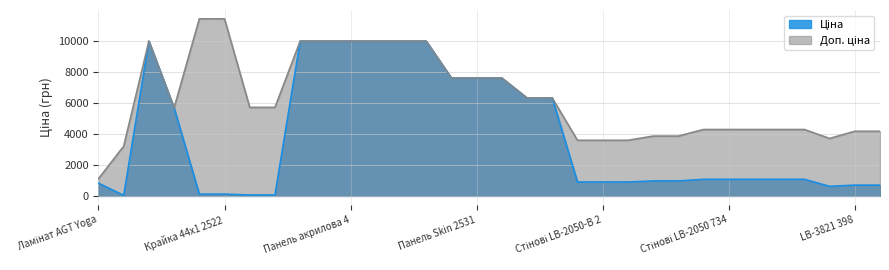

How many lines are shown in the chart?

2